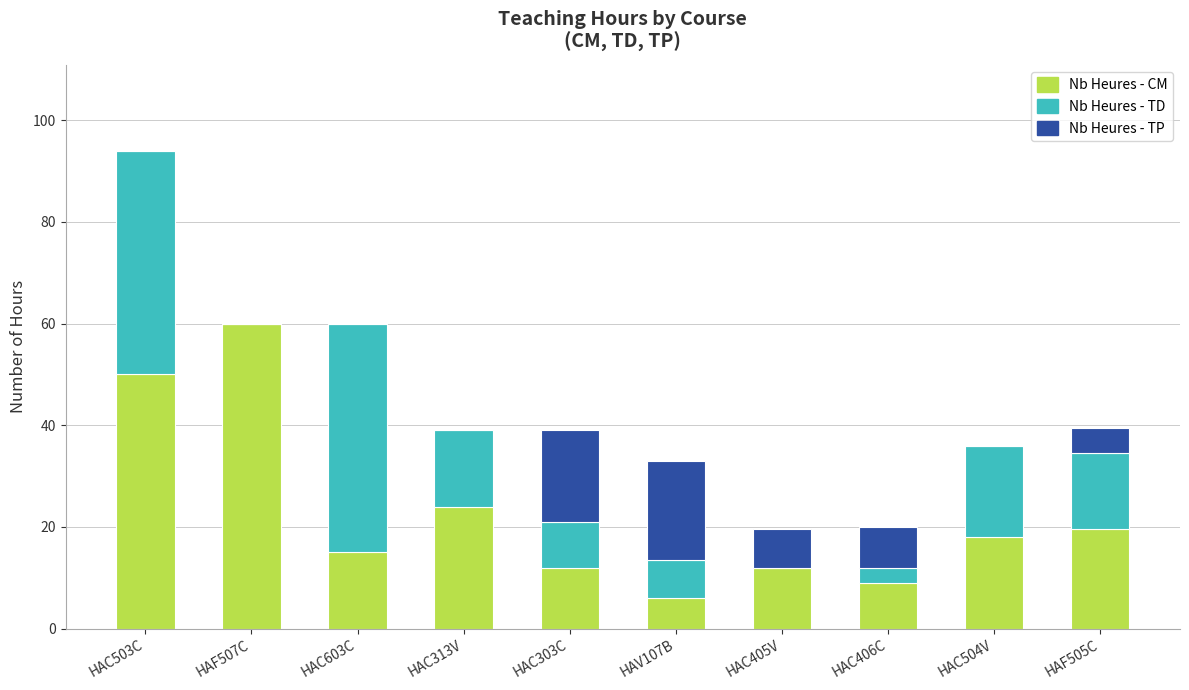

Is it true that Nb Heures - CM equals 12.0 at HAC405V?

True